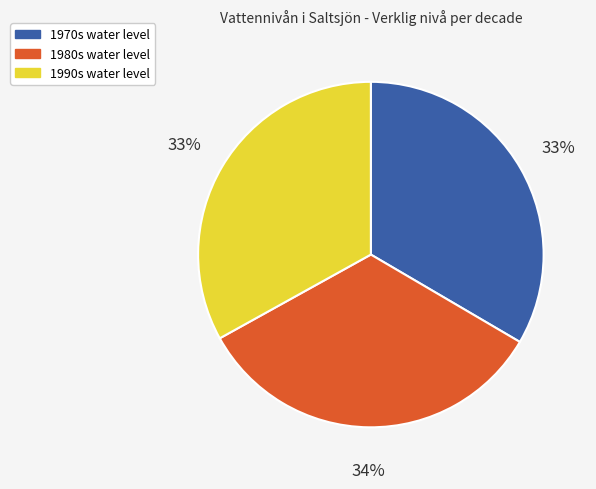

To the nearest percent, what is the average slice percentage?

33%